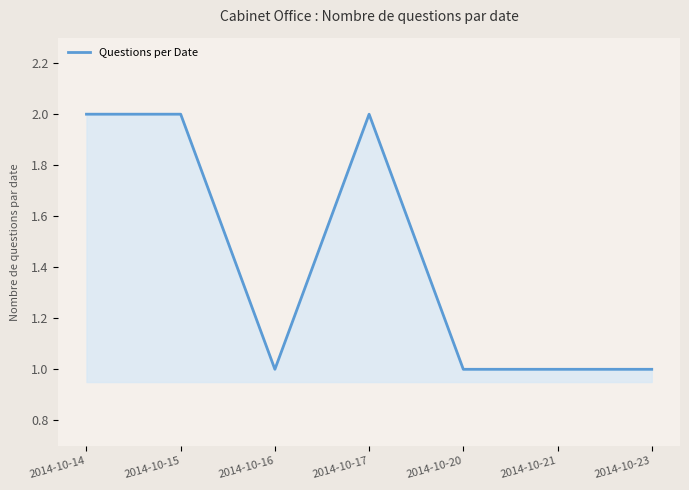

The value at 2014-10-23 is 1. True or false?

True